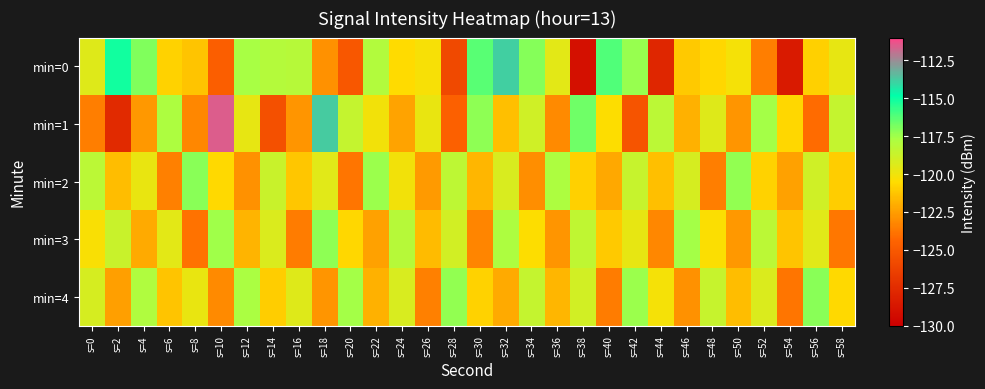

What is the total value across all series at s=2?

-605.4